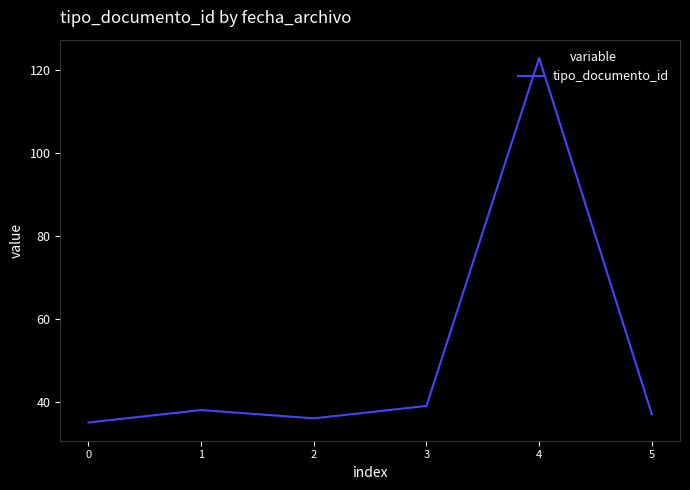

Where is the data nearest to the value 79?

3